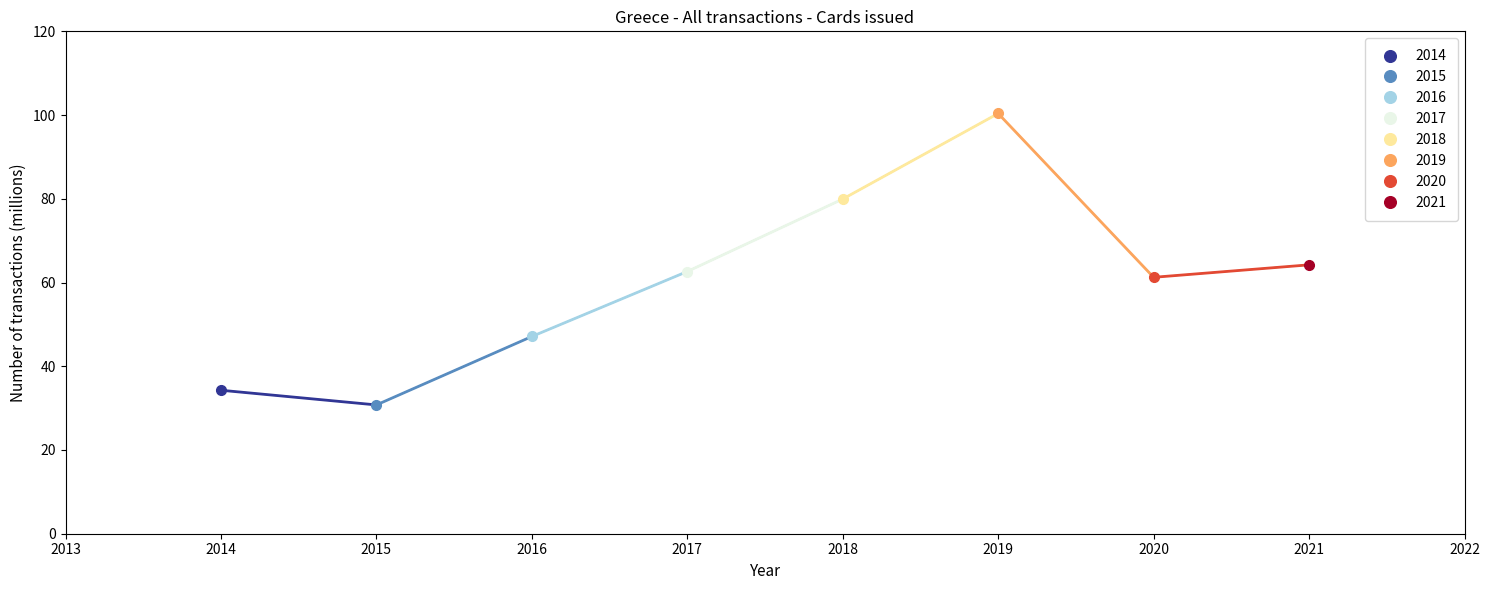

Is it true that the value at 2017 is 62.6?

True